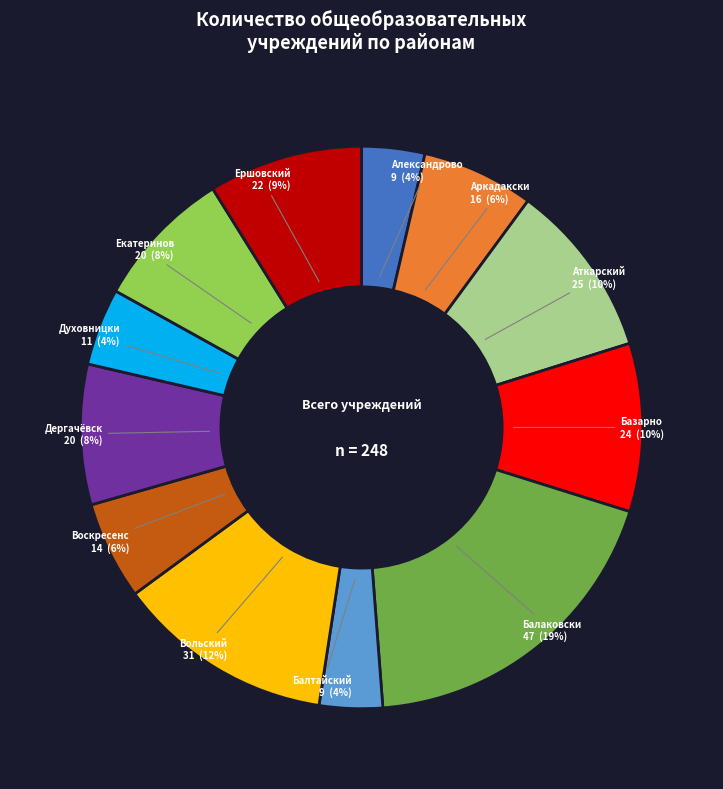

Is there any slice that represents more than half of the pie?

No